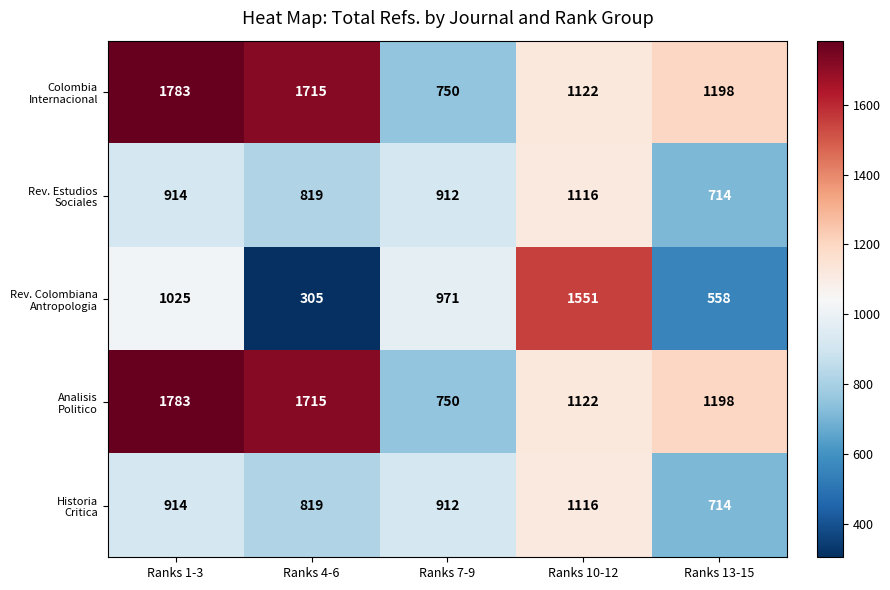

What is the difference between the highest and lowest values at Ranks 10-12?

435